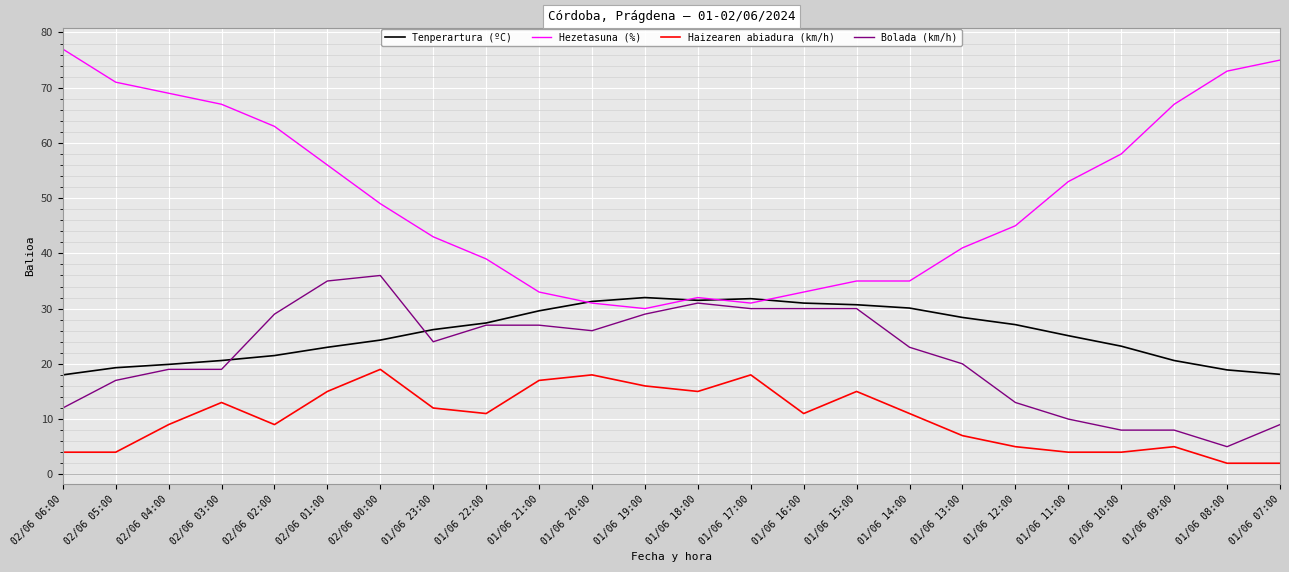

True or false: Bolada (km/h) and Haizearen abiadura (km/h) cross at least once.

False